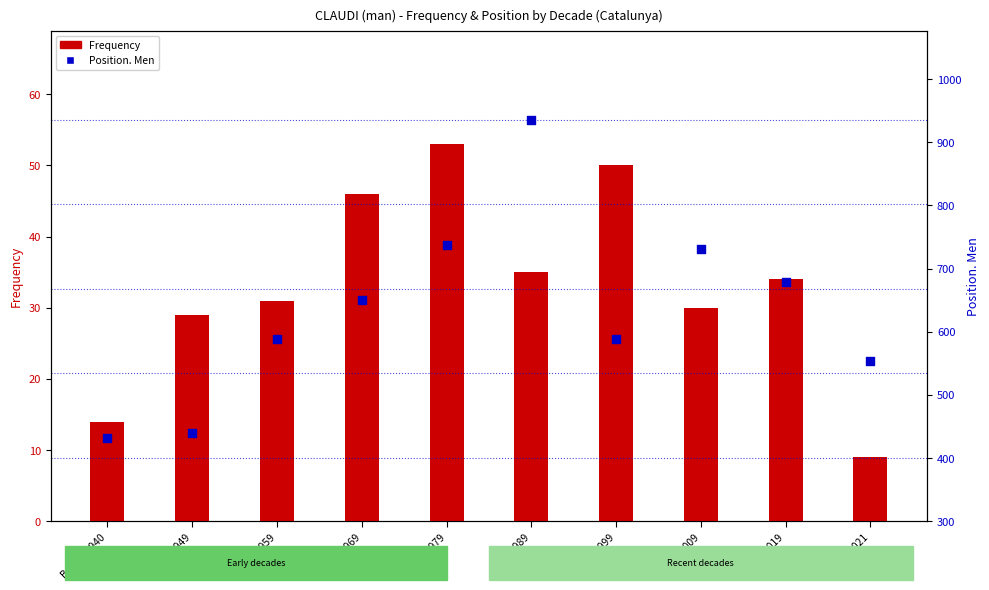

Is the value of Frequency at 2000-2009 greater than the value of Position. Men at Before 1940?

No